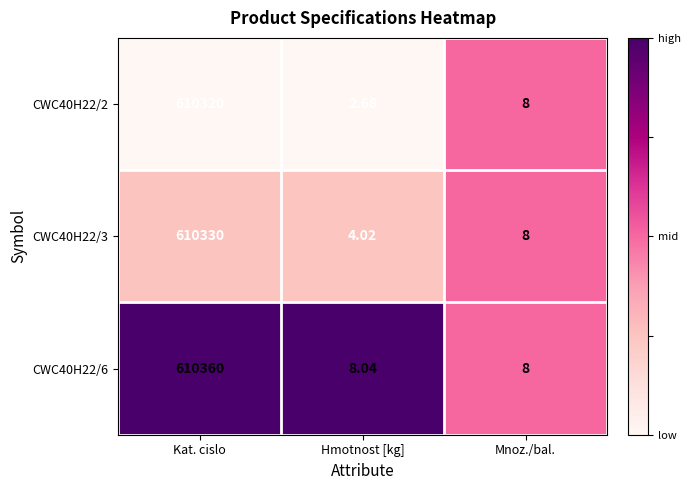

Which label corresponds to the largest value in the chart?

Kat. cislo